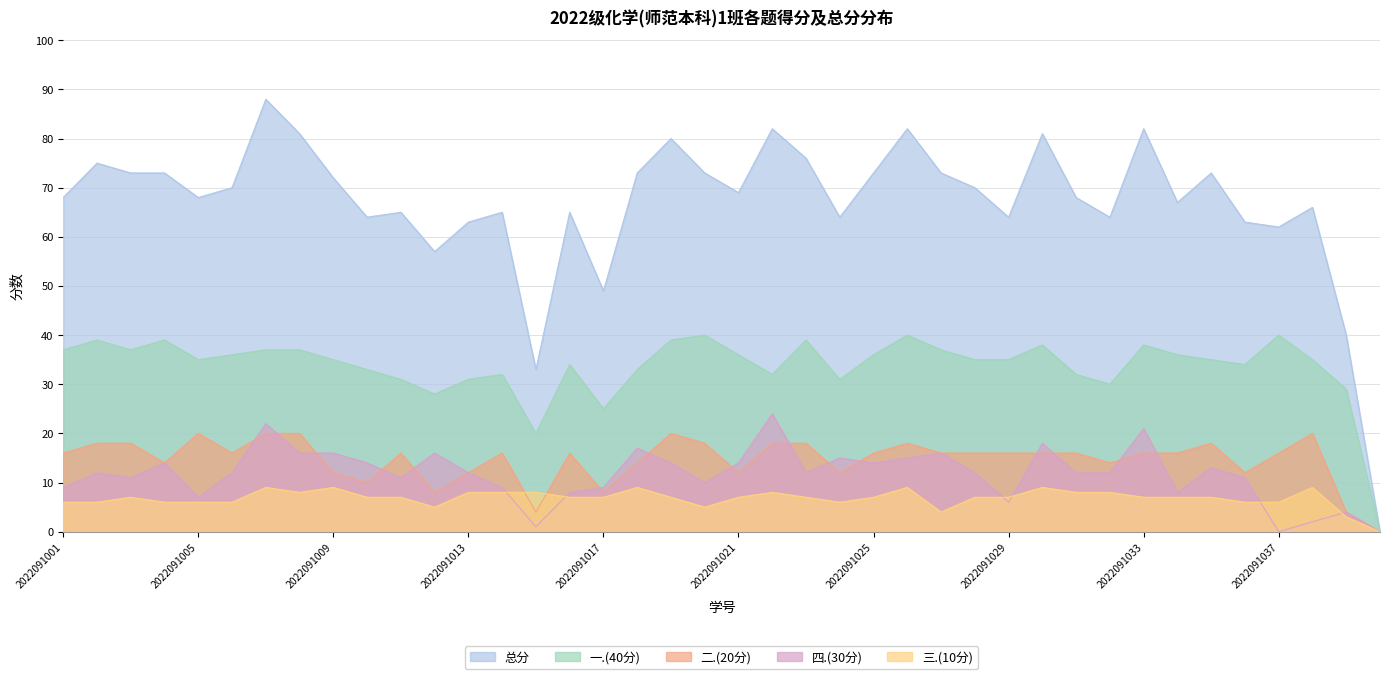

Between 2022091008 and 2022091014, which is larger?

2022091008